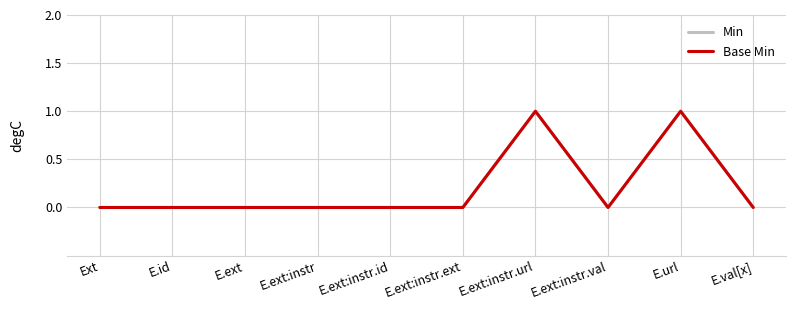

Does the chart have visible grid lines?

Yes